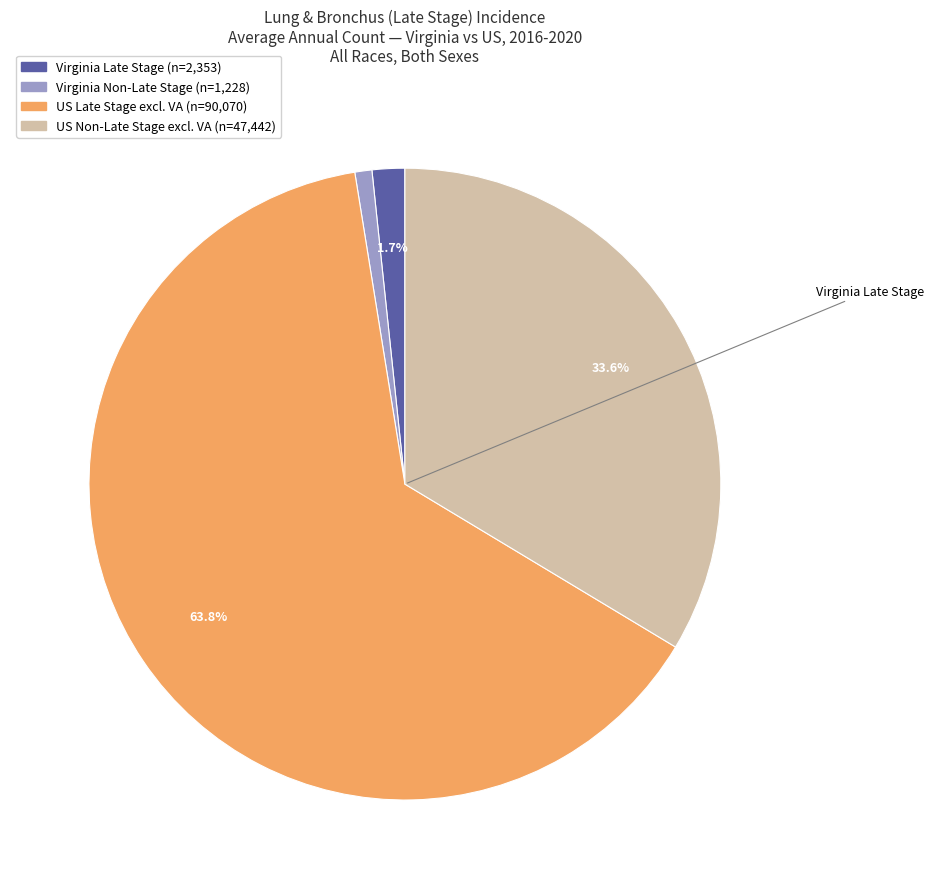

Count the number of slices in the pie.

4